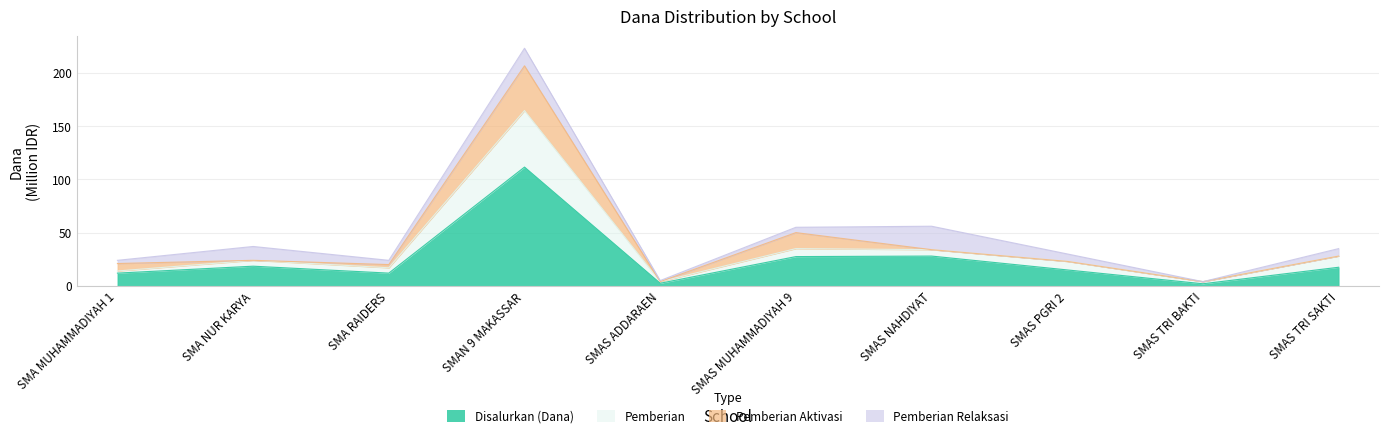

How many categories are shown in the chart?

10